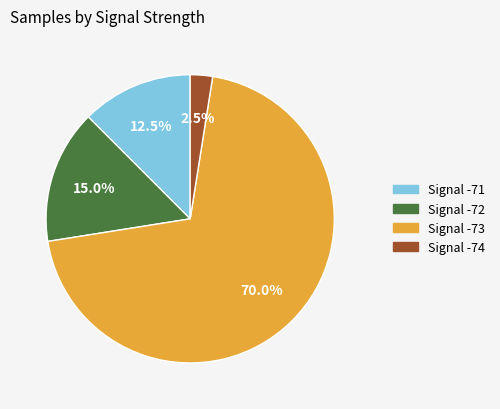

Does any single category account for the majority?

Yes